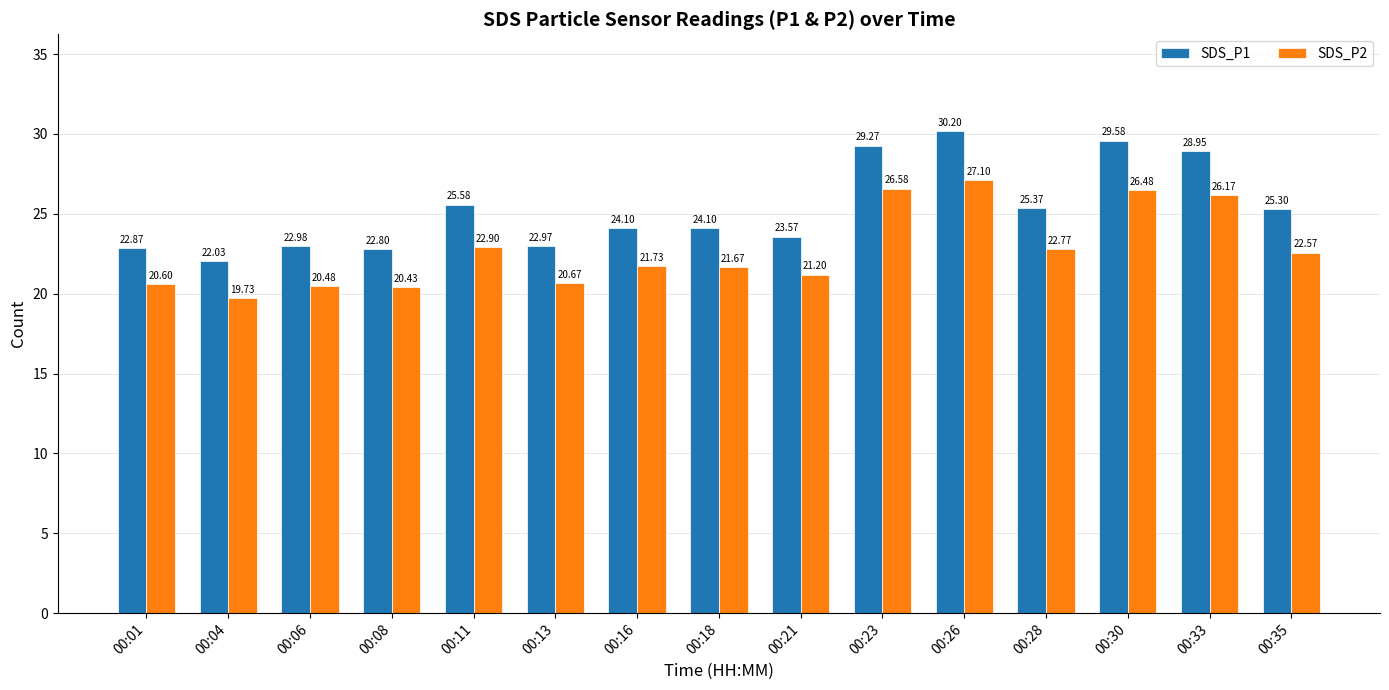

What is the sum of all SDS_P2 values?

341.1